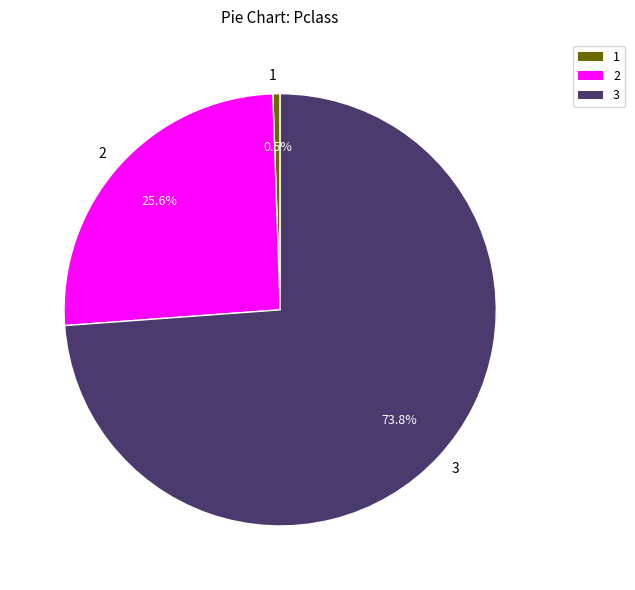

What is the largest slice in the pie chart?

3